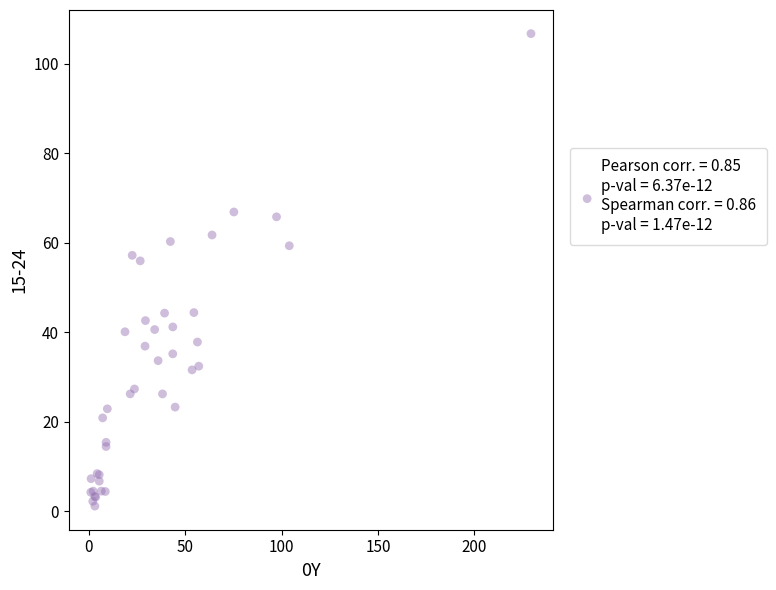

What Y value in the scatter plot is closest to 53?

55.9